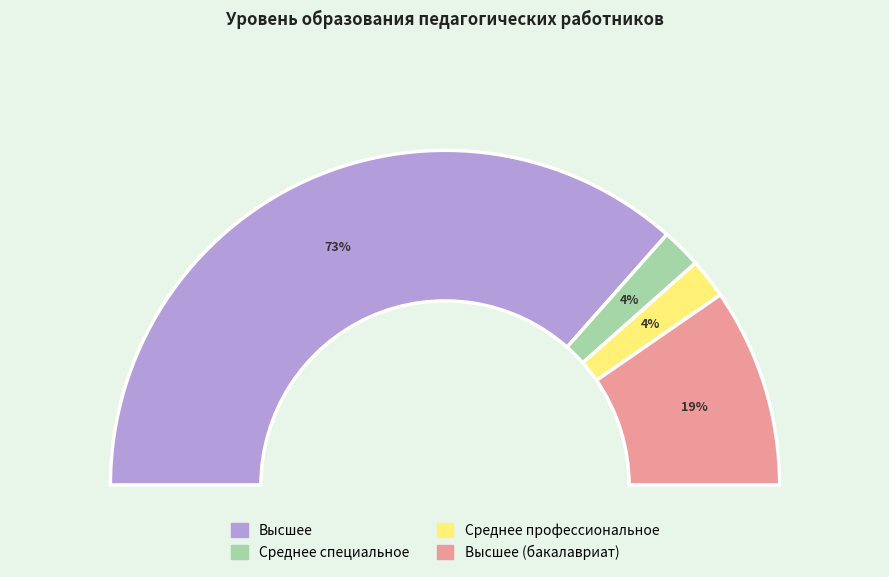

What is the largest slice in the pie chart?

Высшее